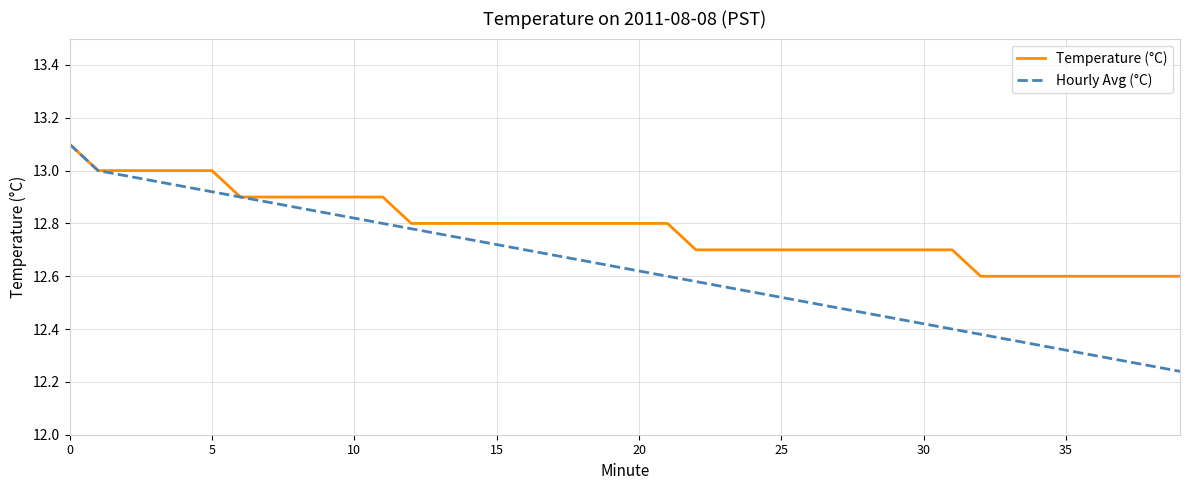

What are all the series names shown in the legend?

Temperature (°C), Hourly Avg (°C)